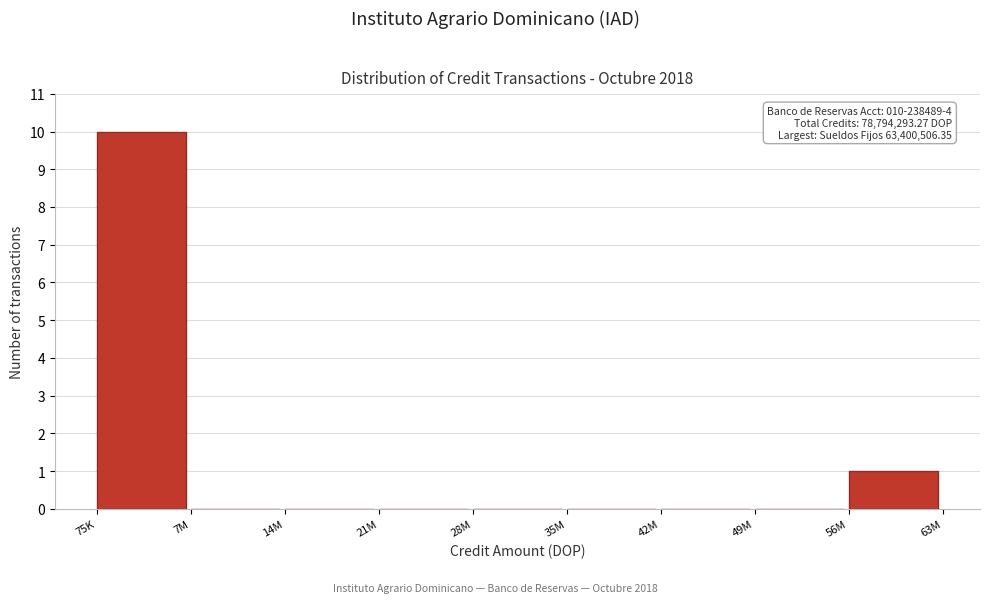

Reading left to right, extract all data points from this chart.

75K=10	7M=0	14M=0	21M=0	28M=0	35M=0	42M=0	49M=0	56M=1